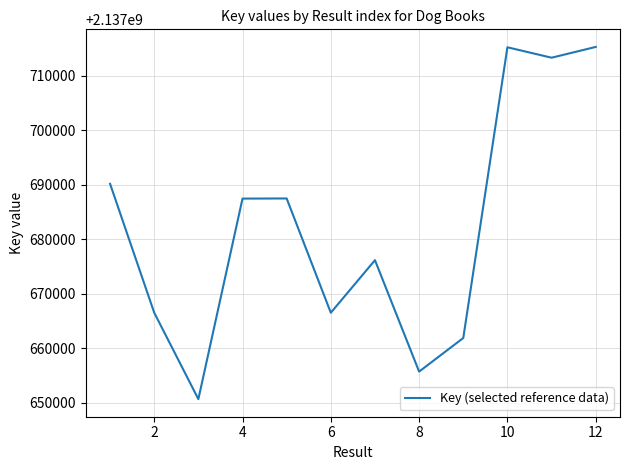

What is the difference between the maximum and minimum values?

64646